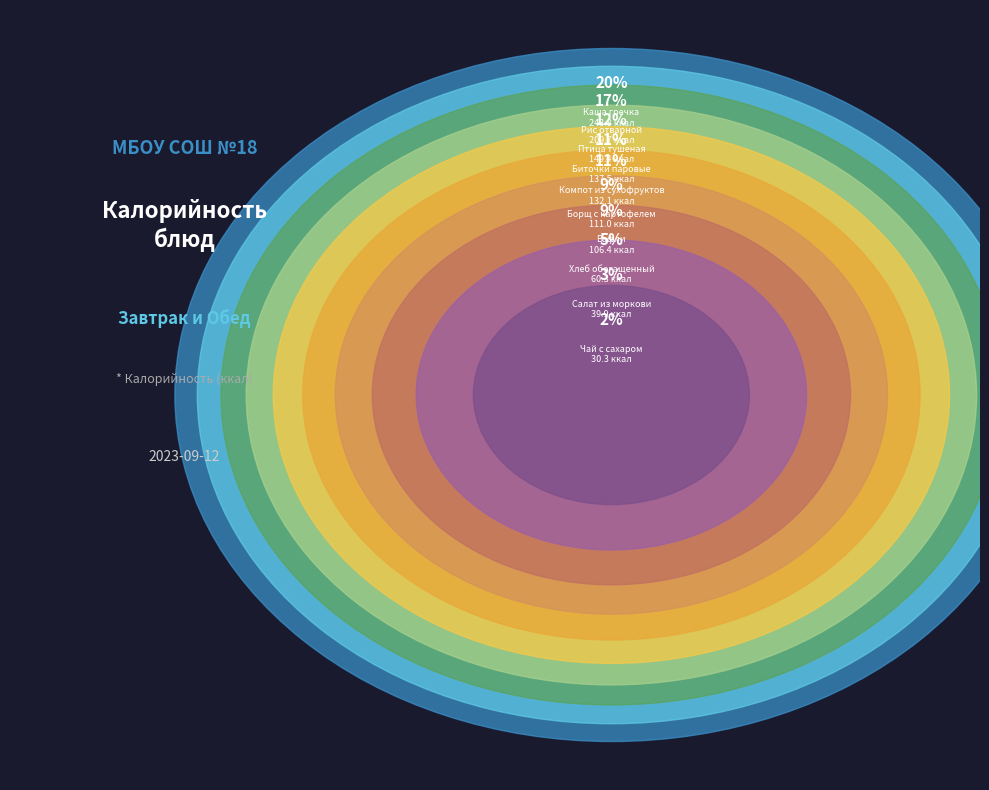

Which category has the smallest portion of the pie?

Чай с сахаром